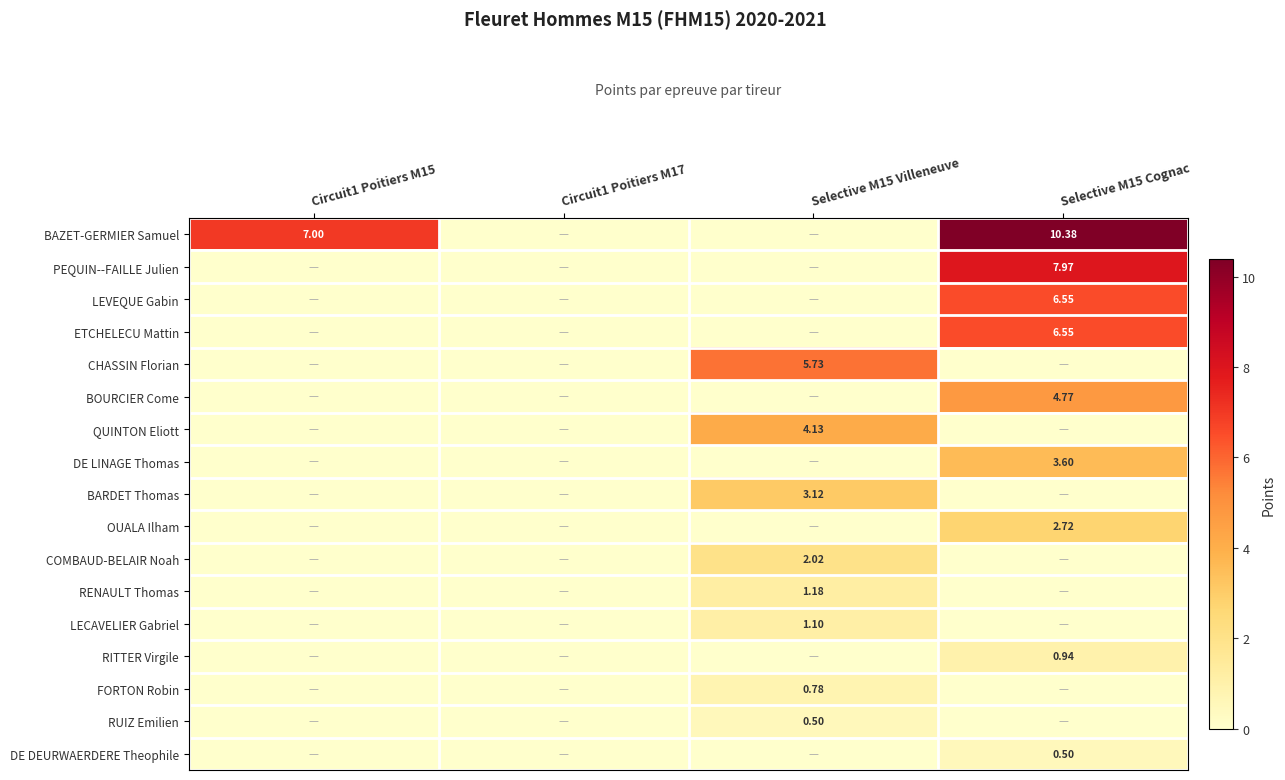

At which label does COMBAUD-BELAIR Noah reach its minimum?

Circuit1 Poitiers M15